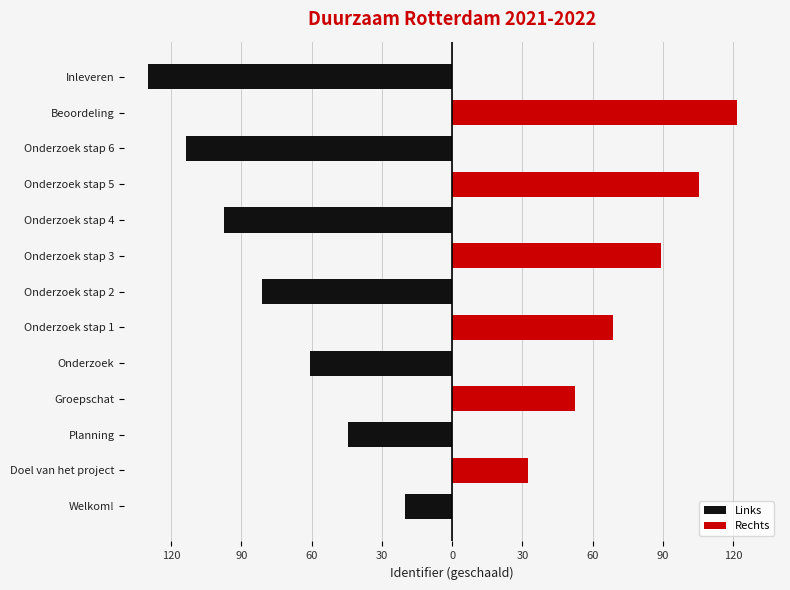

Count the number of data series in this chart.

2